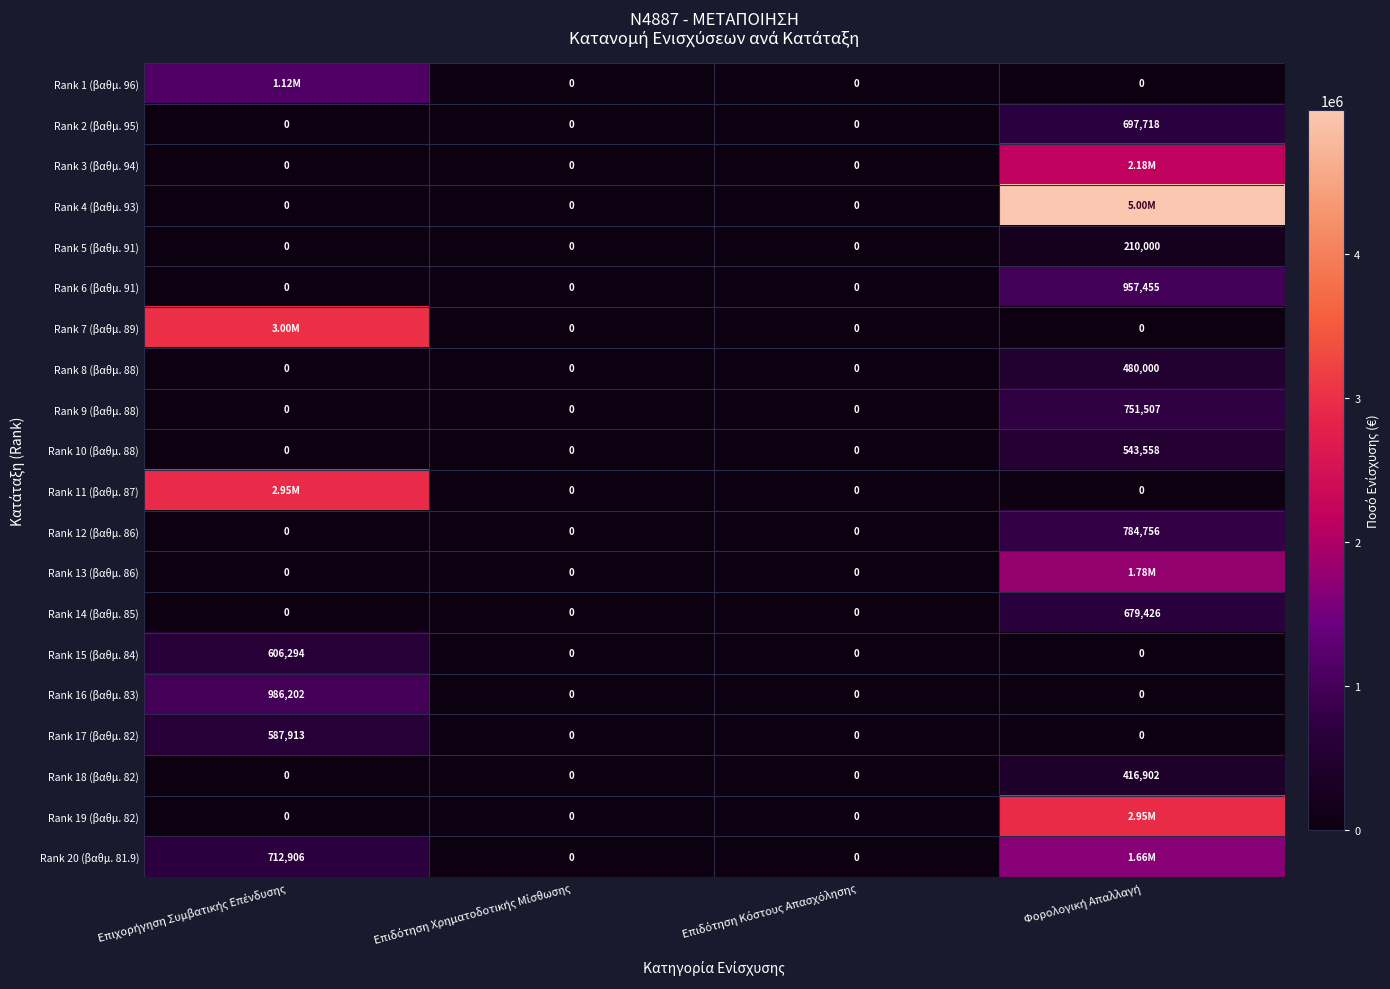

What is the sum of the Rank 10 (βαθμ. 88) values at Επιδότηση Κόστους Απασχόλησης and Φορολογική Απαλλαγή?

543558.5